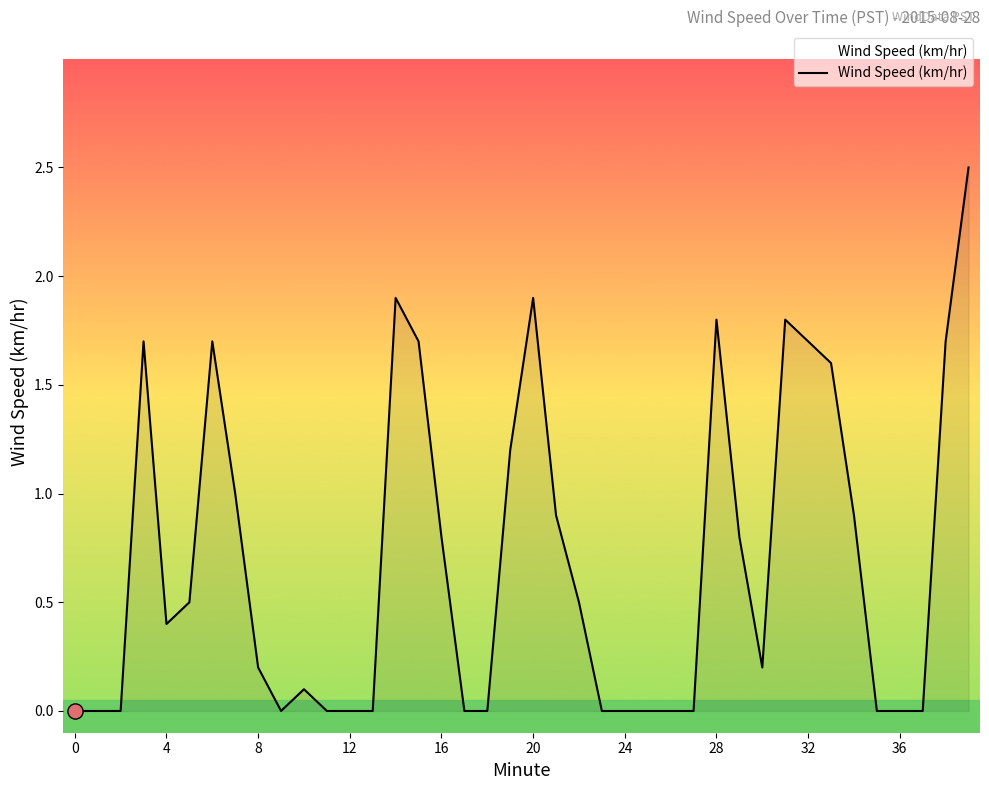

What is the maximum value shown in the chart?

2.5